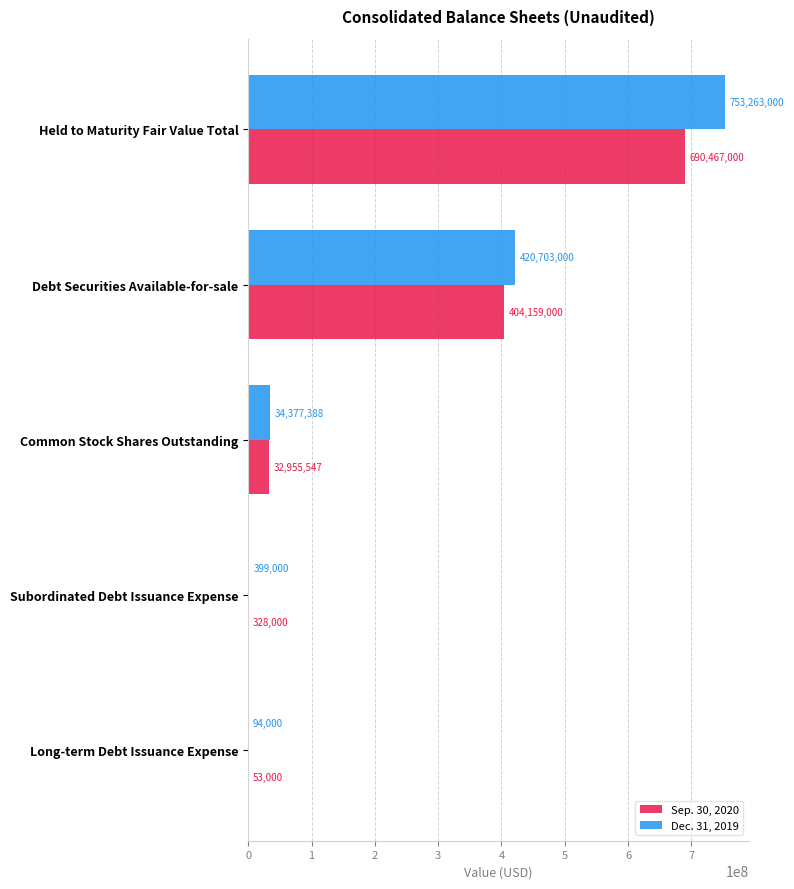

Which category has the highest value in the Dec. 31, 2019 series?

Held to Maturity Fair Value Total